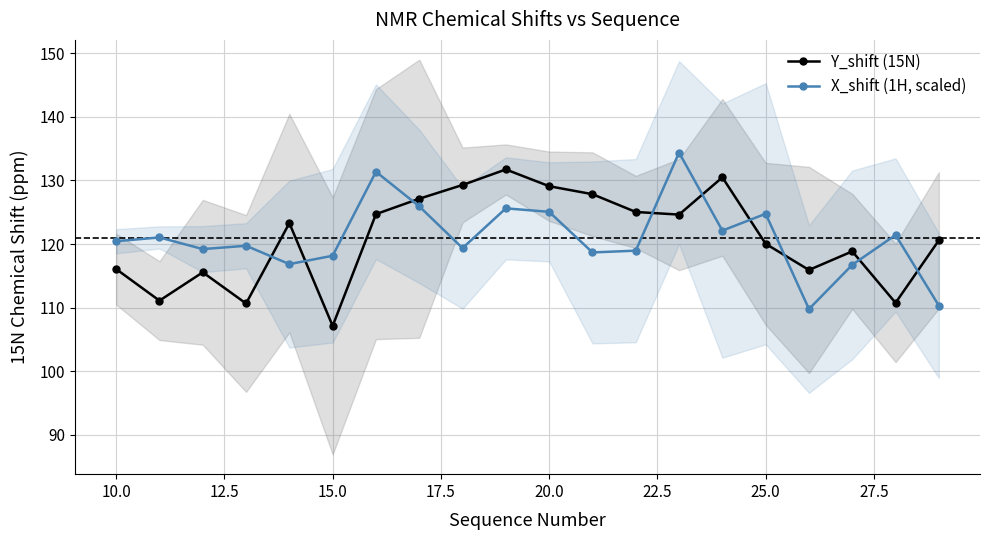

List the series in order of their overall mean, highest first.

X_shift (1H, scaled), Y_shift (15N)